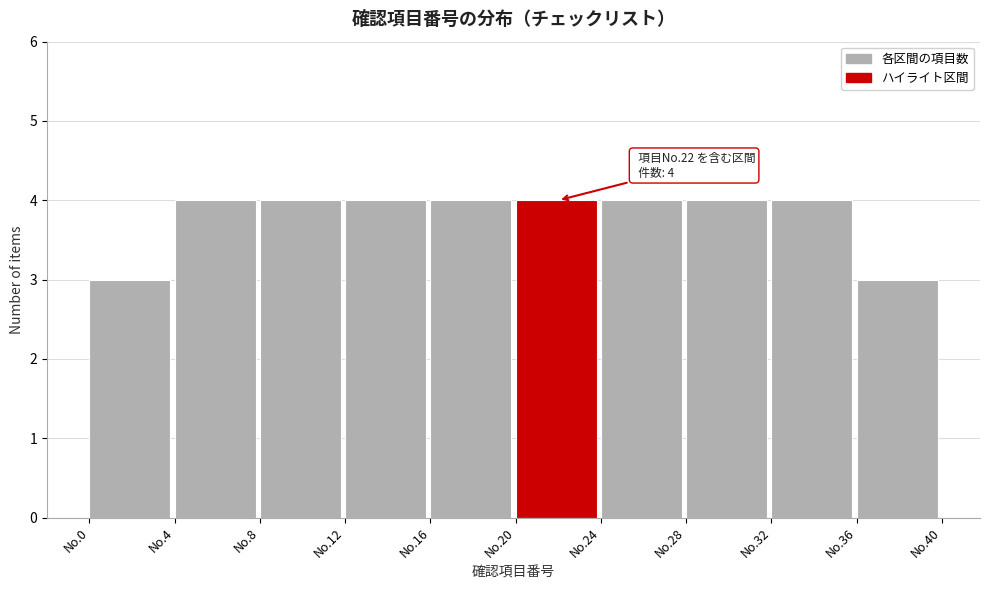

Reading left to right, extract all data points from this chart.

3	4	4	4	4	4	4	4	4	3